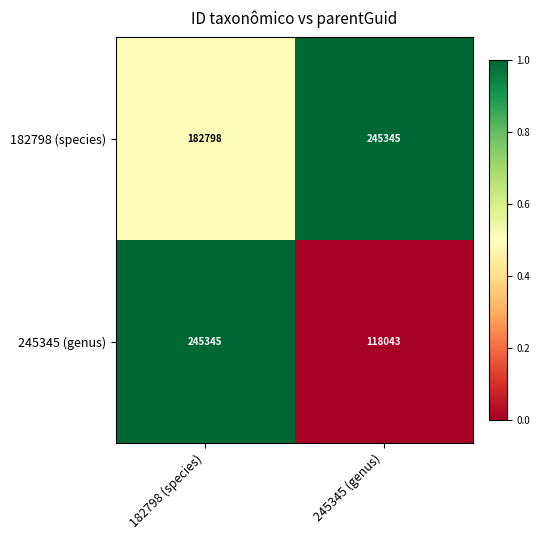

Is it true that 182798 (species) equals 182798 at 182798 (species)?

True